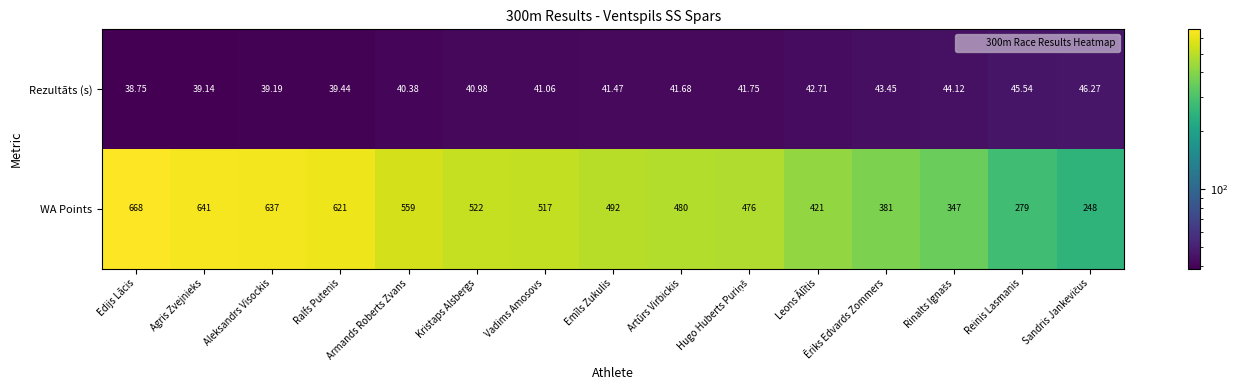

Where does the Rezultāts (s) series first go above 41?

Vadims Amosovs